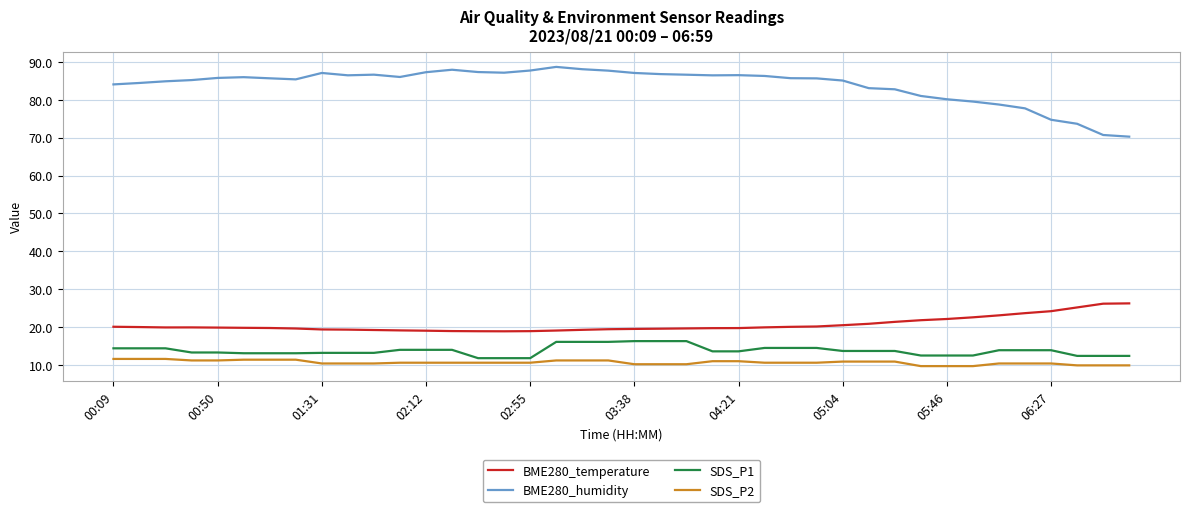

What is the average value of the SDS_P1 series?

13.8